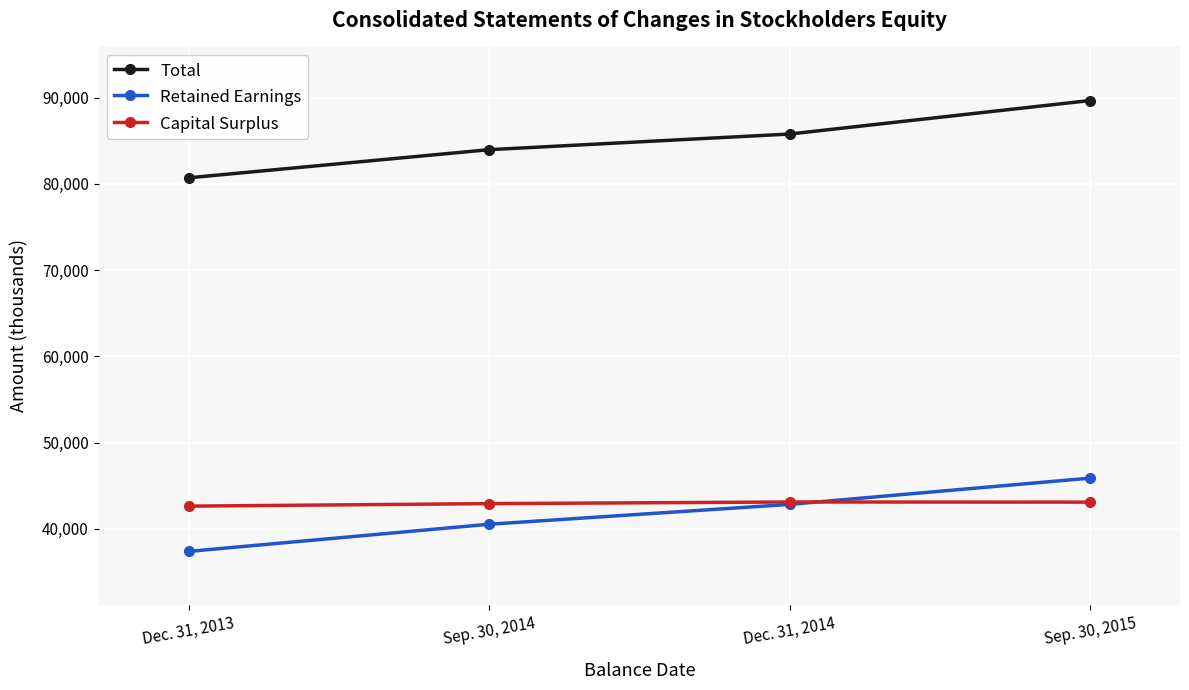

What is the sum of the Retained Earnings values at Dec. 31, 2013 and Dec. 31, 2014?

80192